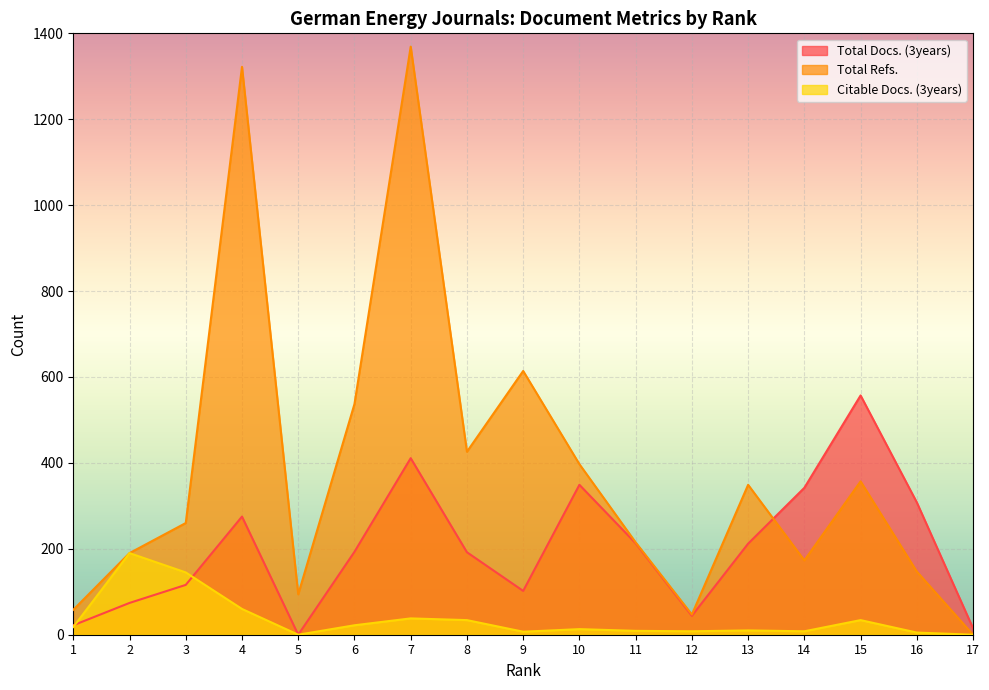

List the labels in order of Total Refs. value, smallest first.

17, 12, 1, 5, 16, 14, 2, 11, 3, 13, 15, 10, 8, 6, 9, 4, 7